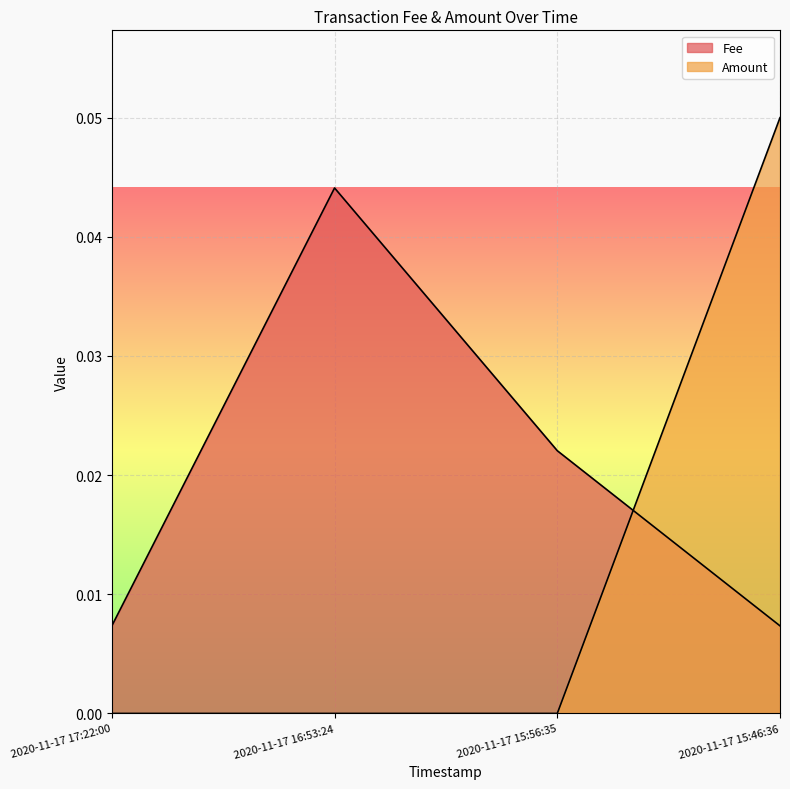

Does the chart display data point markers on the line(s)?

No